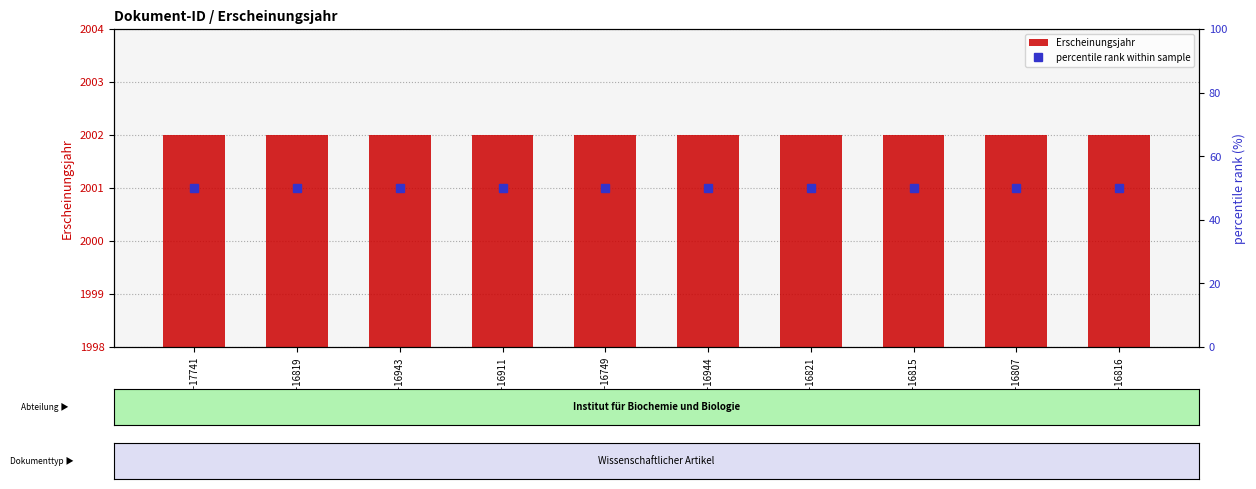

Which has a higher value, OPUS4-17741 or OPUS4-16749?

OPUS4-17741